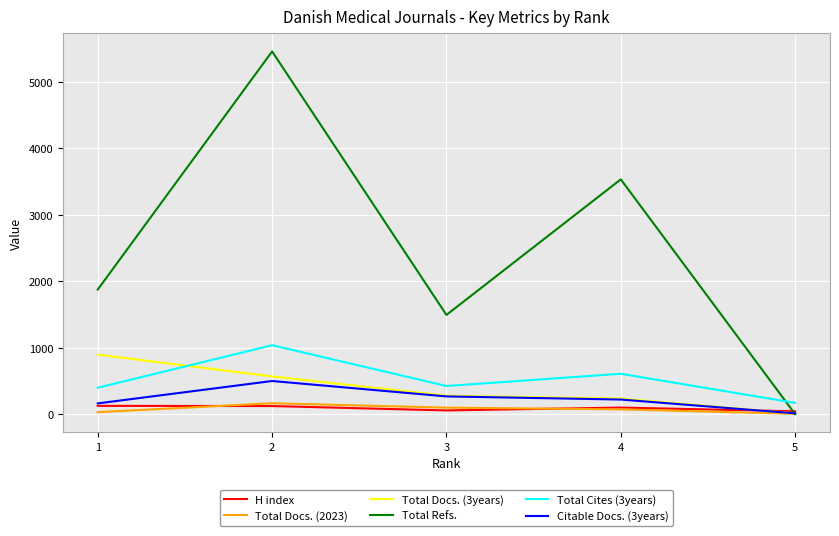

True or false: Total Cites (3years) and Citable Docs. (3years) intersect in this chart.

False